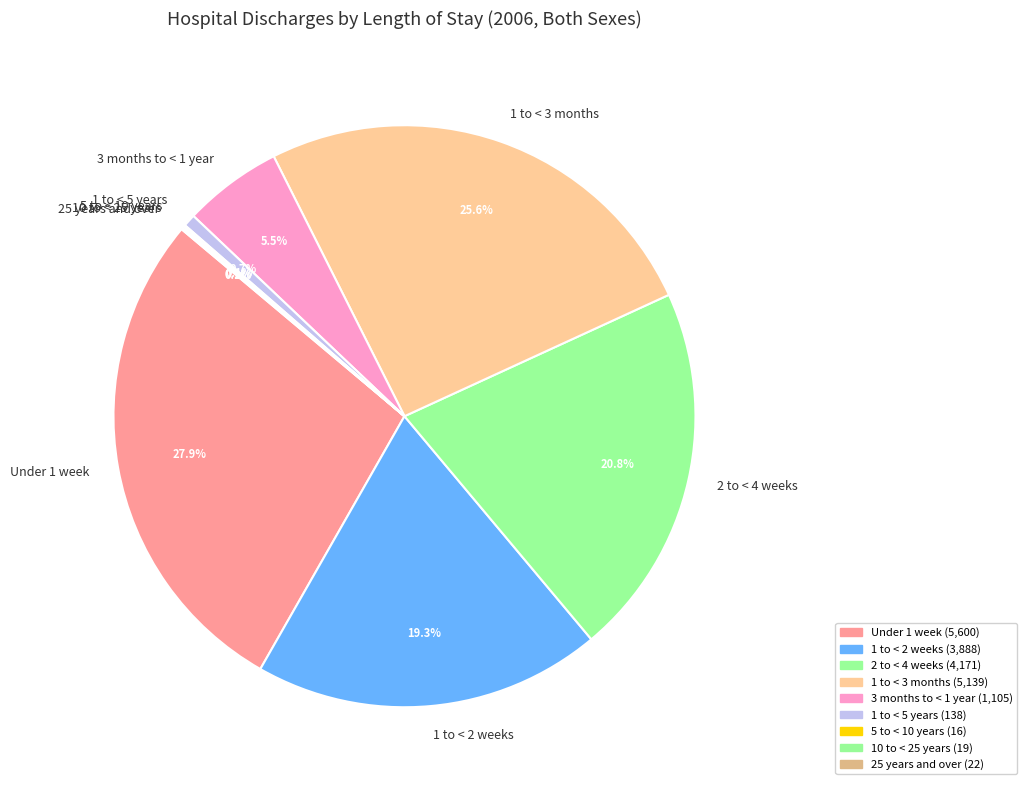

What is the largest slice in the pie chart?

Under 1 week